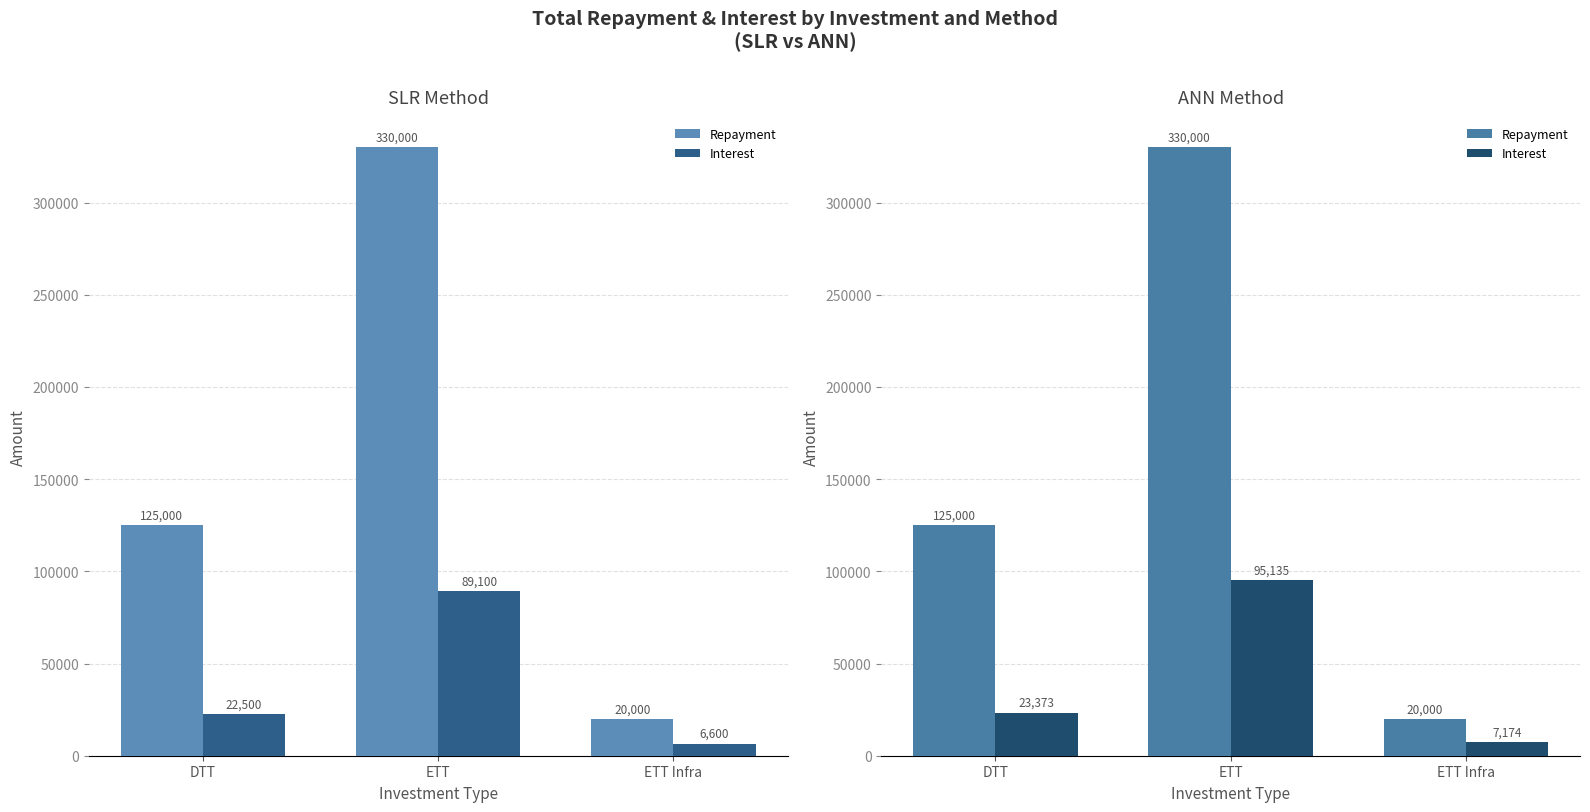

Rank the series by their average value, from lowest to highest.

Interest, Repayment